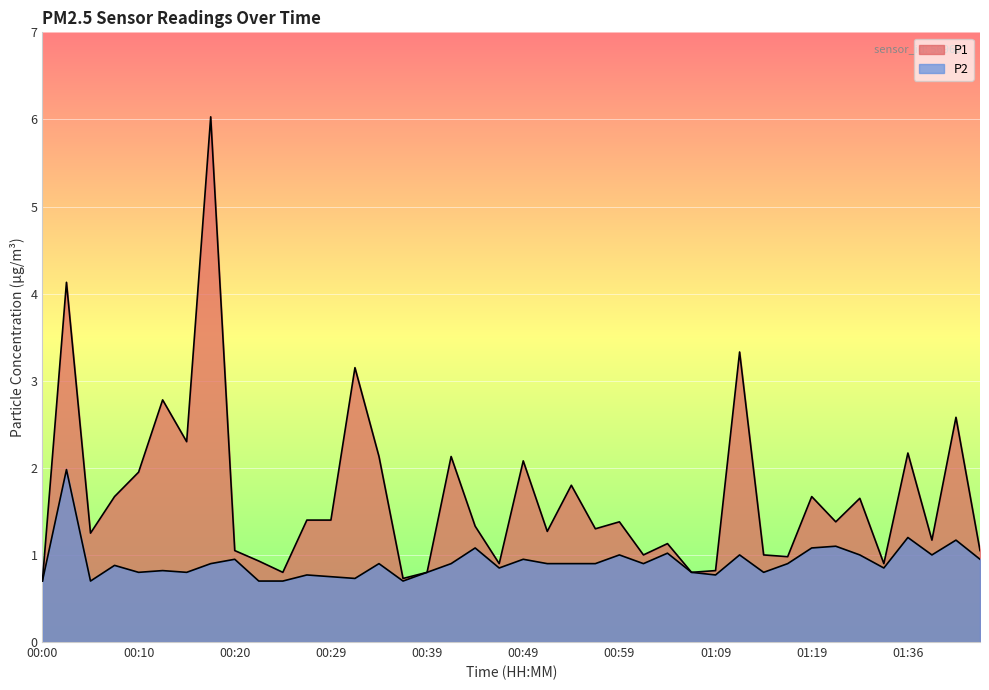

What is the total value across all series at 00:52?

2.2